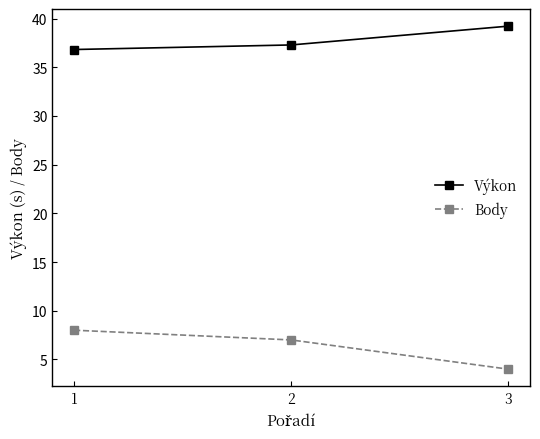

Is the value of Body at 2 greater than the value of Výkon at 1?

No